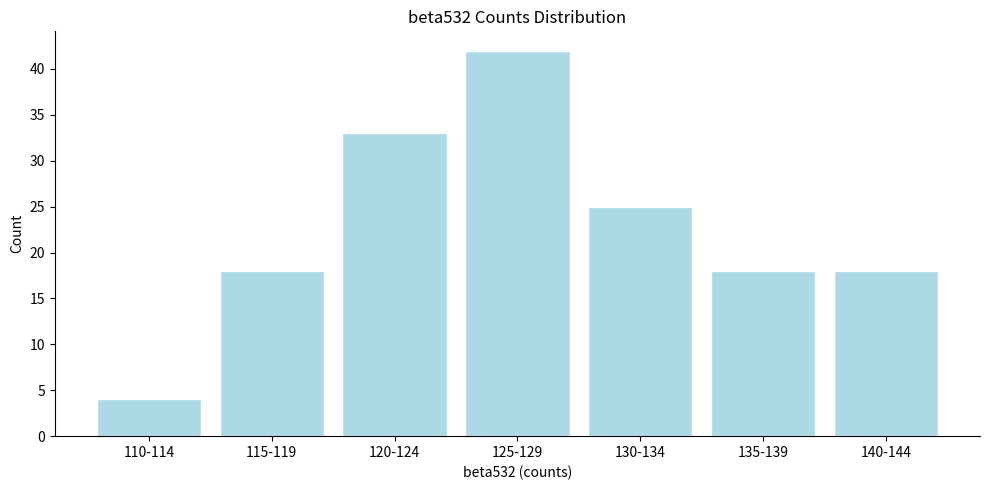

Reading left to right, list all the values displayed in this chart.

110-114=4	115-119=18	120-124=33	125-129=42	130-134=25	135-139=18	140-144=18